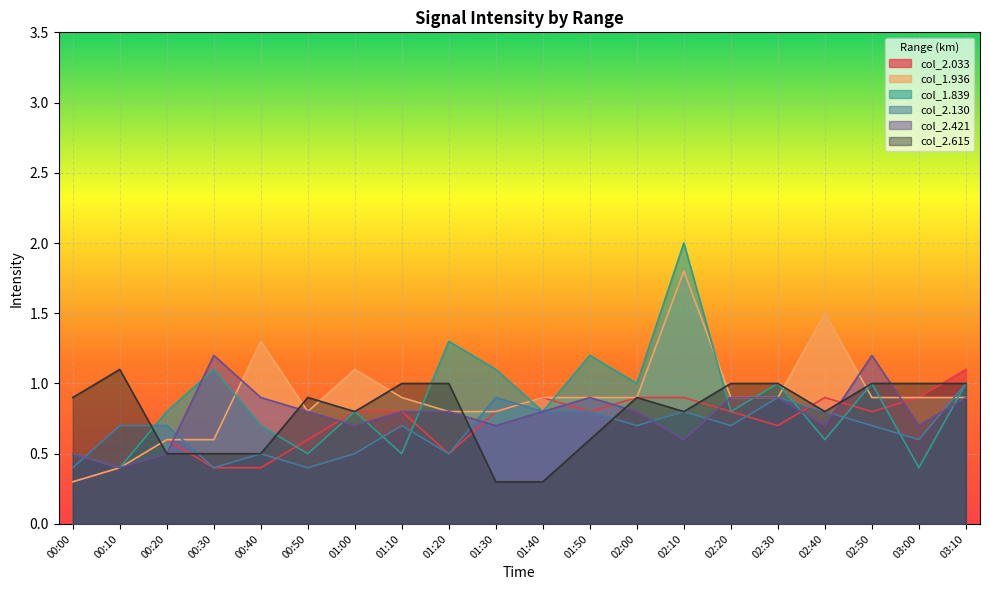

Is the value of col_2.421 at 03:00 greater than the value of col_1.936 at 01:20?

No